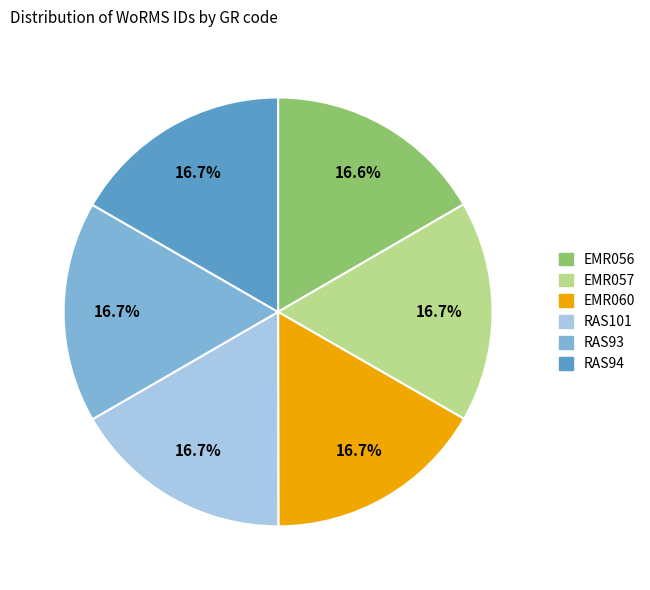

To the nearest percent, what is the combined percentage of RAS93 and EMR060?

33%